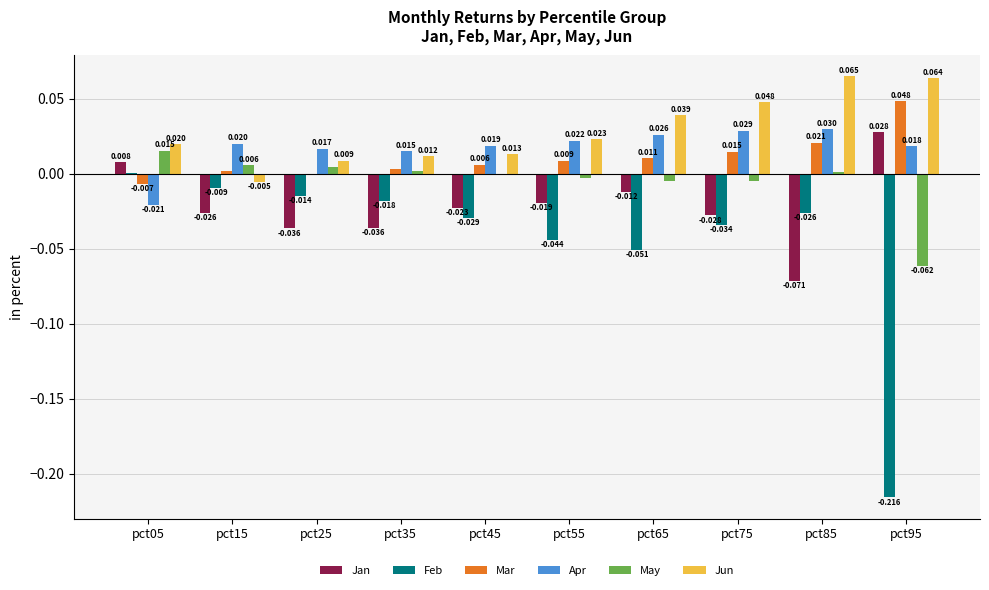

Which series has the widest spread of values?

Feb